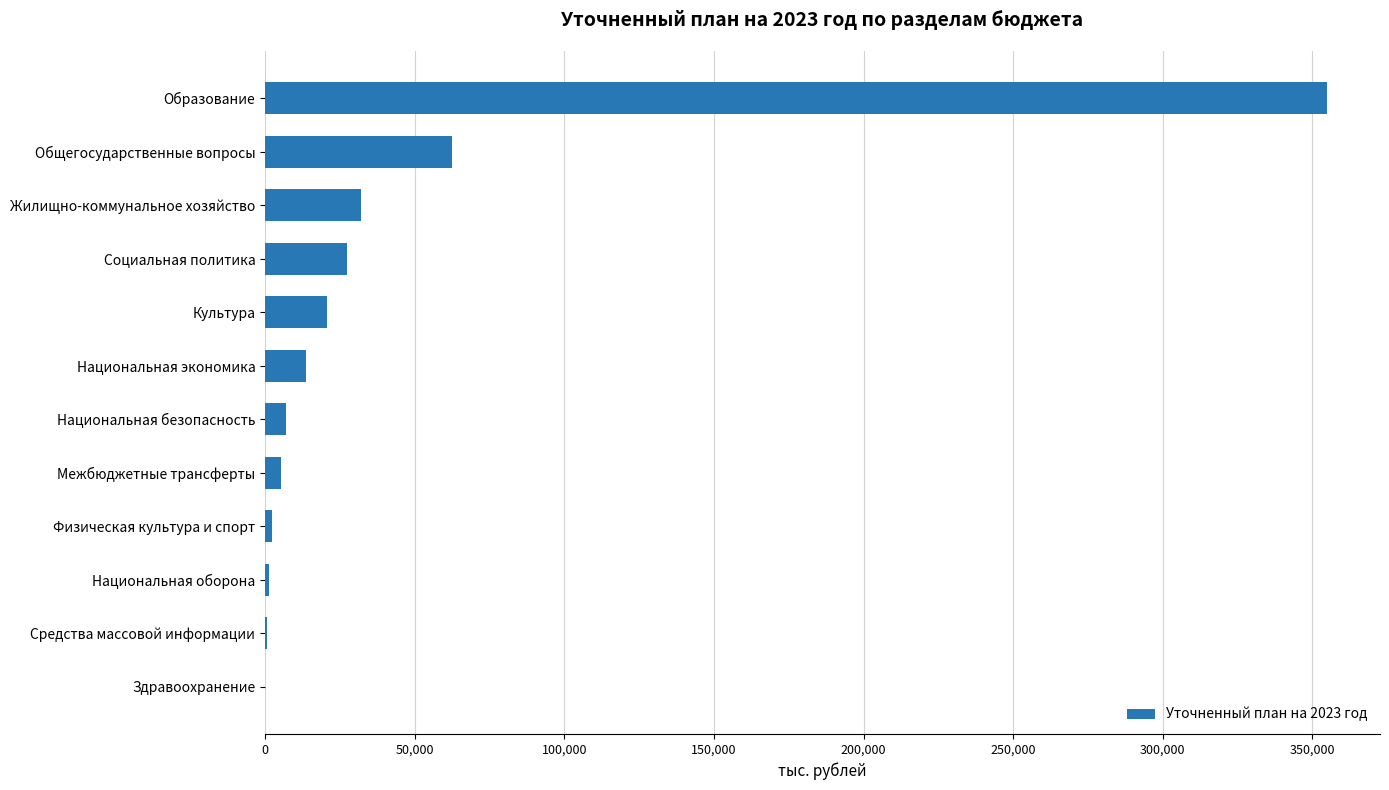

What is the sum of the values at Образование and Национальная экономика?

368668.0